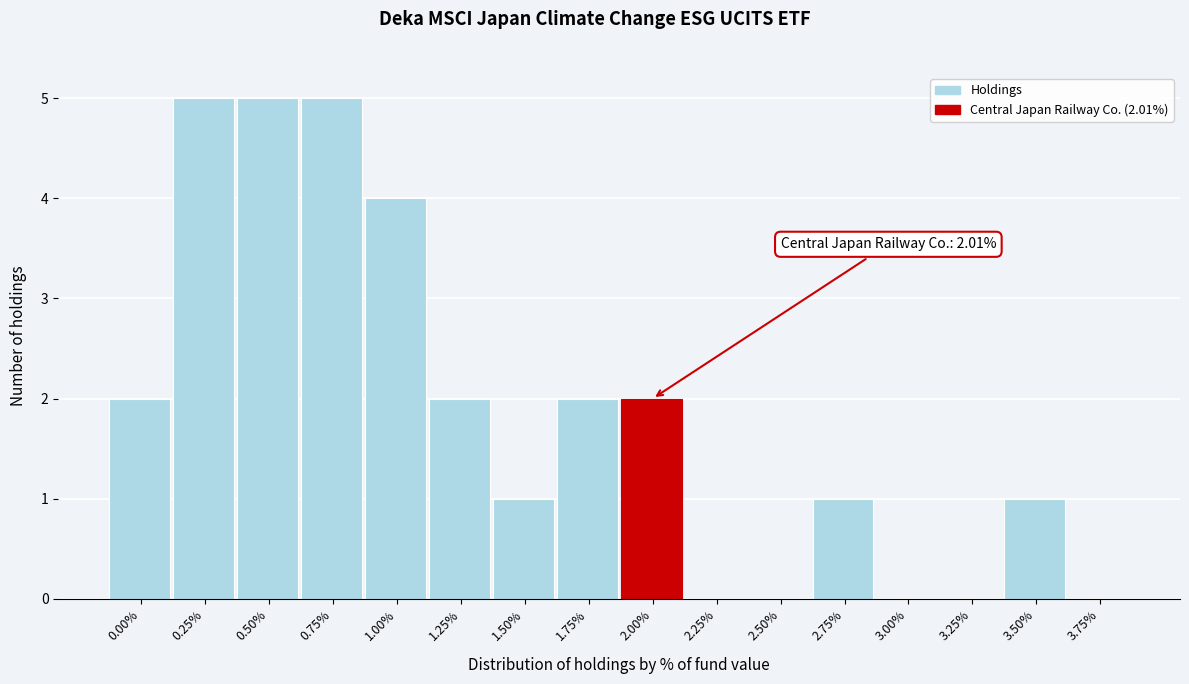

Reading left to right, extract all data points from this chart.

0.00%=2	0.25%=5	0.50%=5	0.75%=5	1.00%=4	1.25%=2	1.50%=1	1.75%=2	2.00%=2	2.25%=0	2.50%=0	2.75%=1	3.00%=0	3.25%=0	3.50%=1	3.75%=0